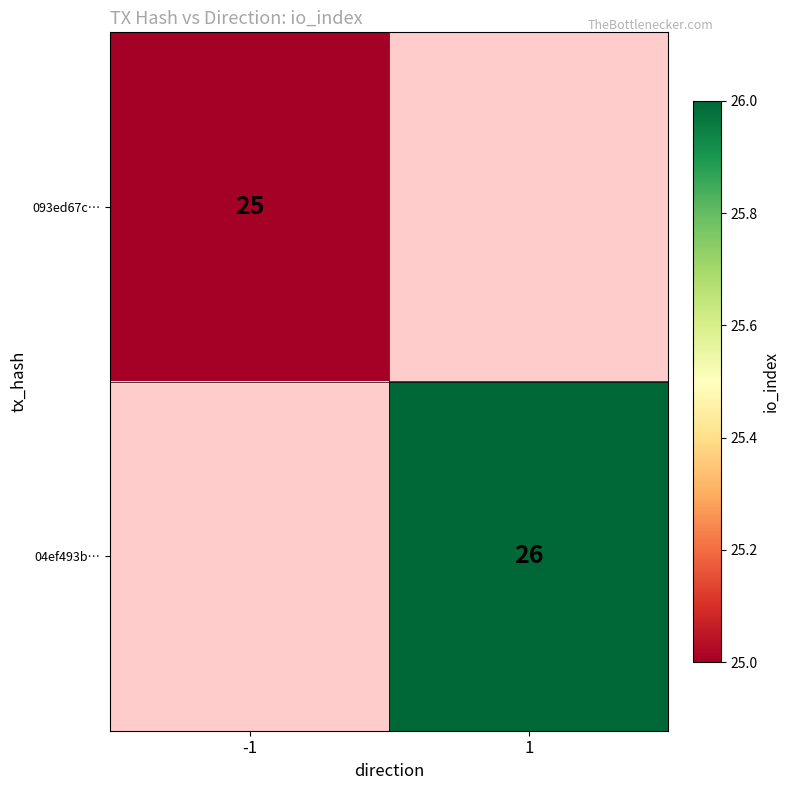

True or false: 093ed67c… has a value of 14.9 at -1.

False